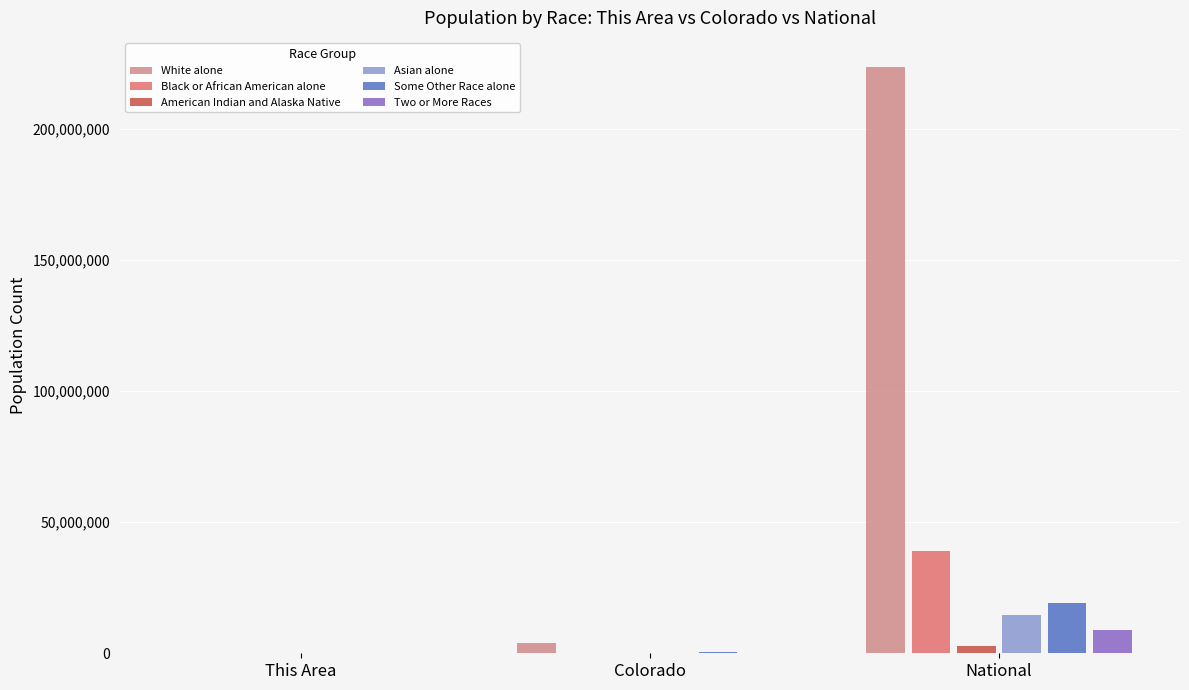

At which category does the chart reach its peak across all series?

National